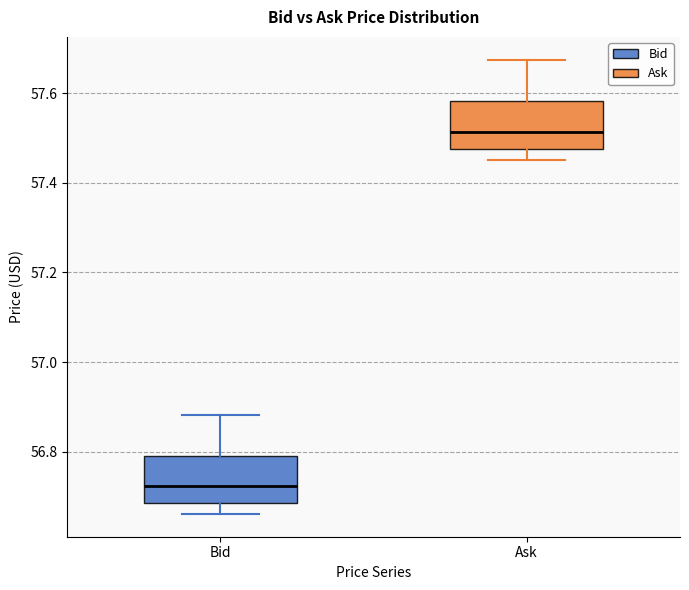

Where does the upper whisker of the box for Bid end on the y-axis? The values are not printed on the chart, so give them approximately, as read against the axis.

56.88